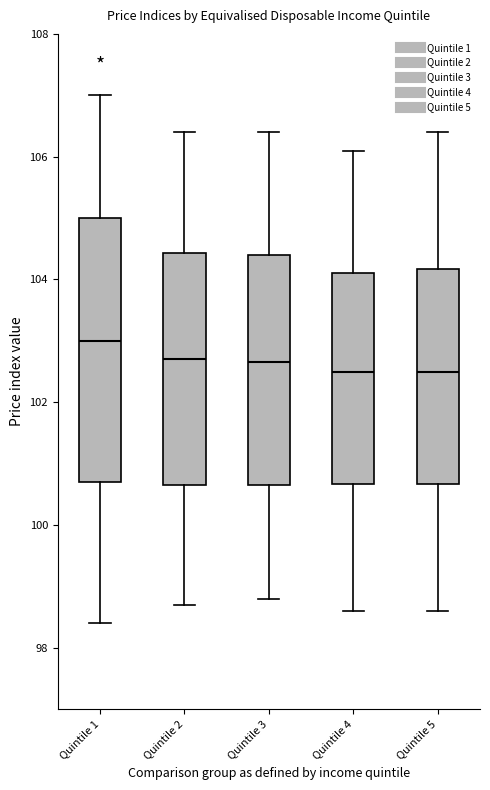

Comparing the boxes themselves (not the whiskers), which one is the tallest?

Quintile 1